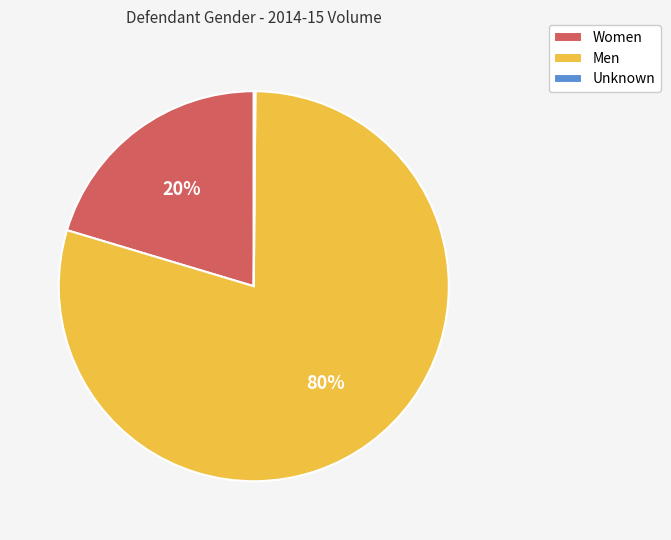

Do Women and Men together represent more than half of the pie?

Yes